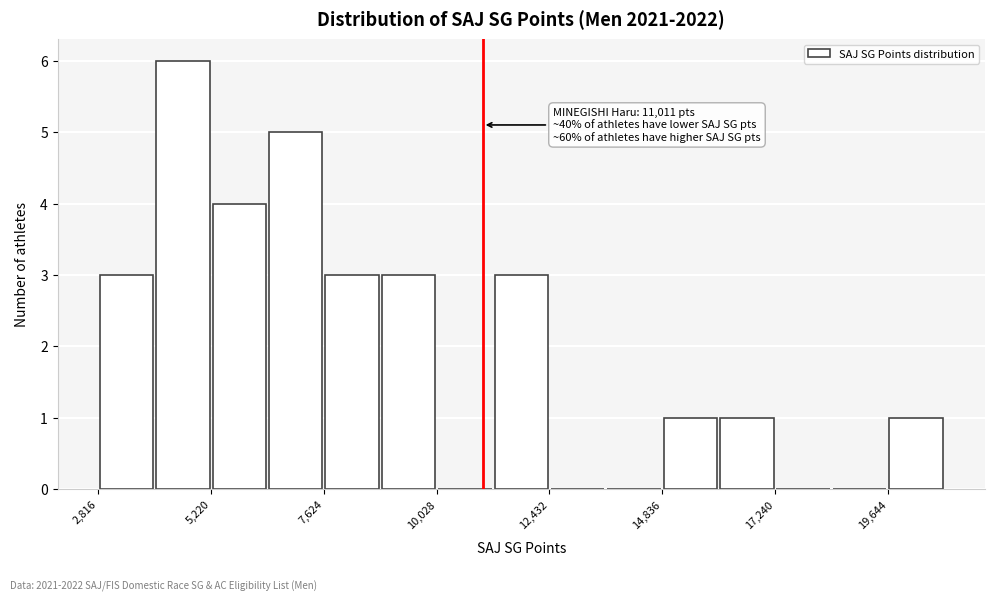

Read against the x-axis, roughly where is the centre of the tallest bar?

4500